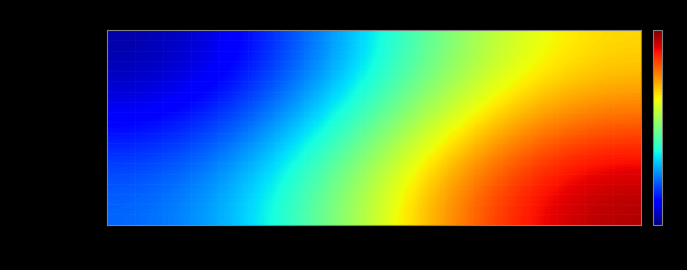

List the series in order of their peak value, highest first.

a15c6aad...79, ba48a36c...39